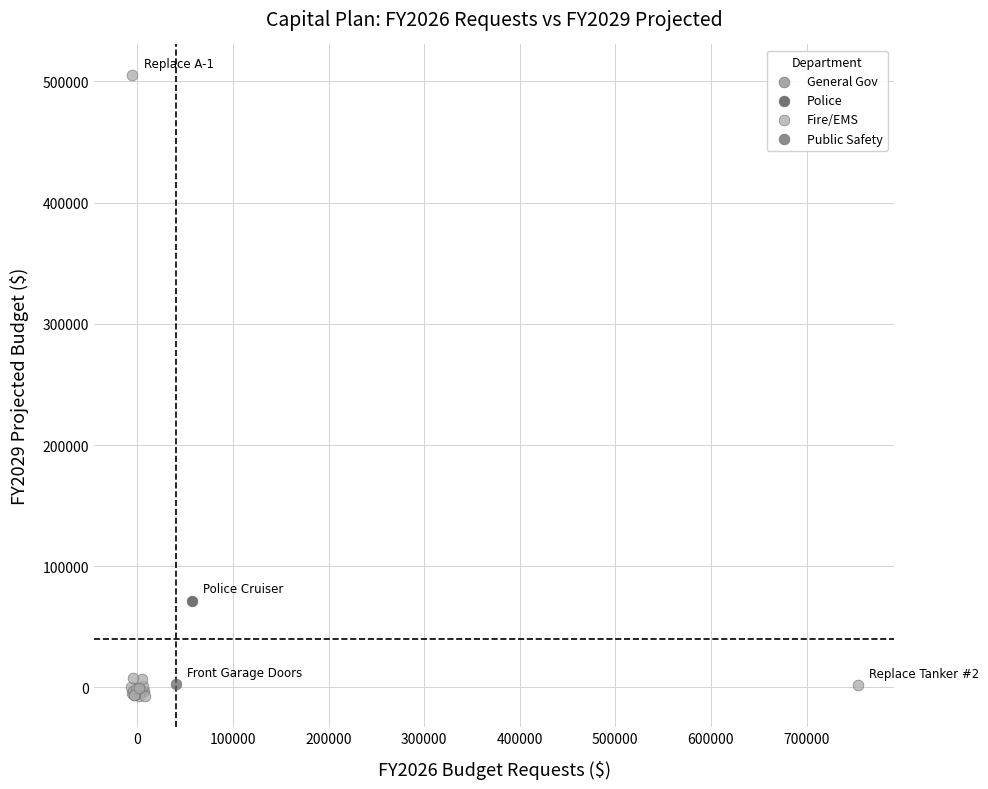

What are all the series names shown in the legend?

General Gov, Police, Fire/EMS, Public Safety